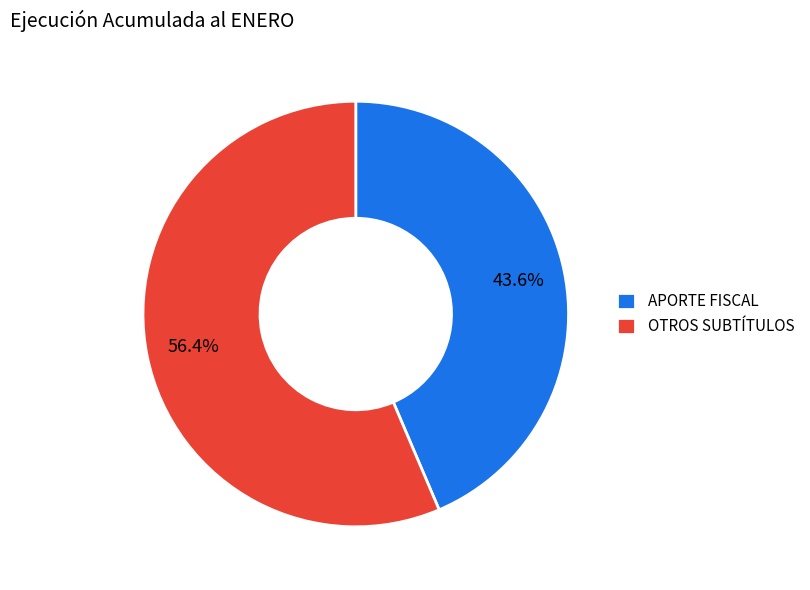

To the nearest percent, what is the average slice percentage?

50%